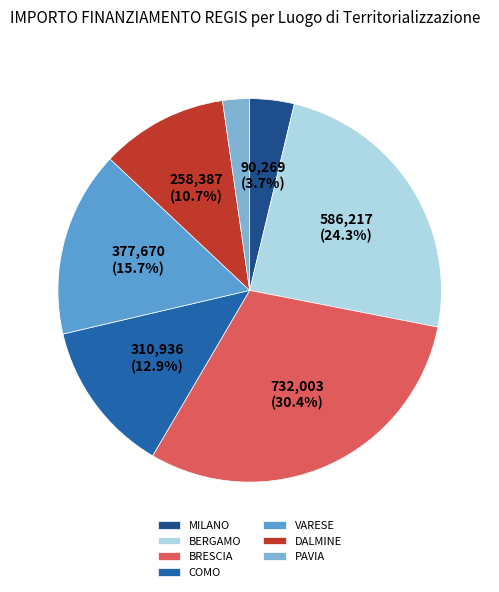

Which has a higher value, PAVIA or BERGAMO?

BERGAMO